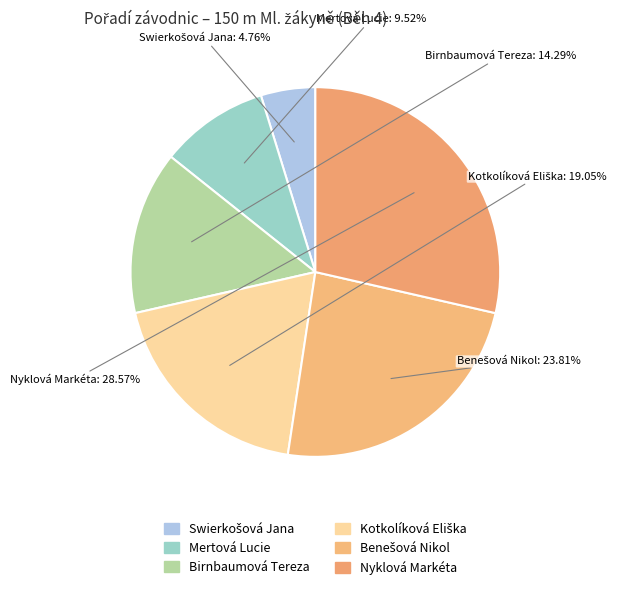

Count the number of slices in the pie.

6